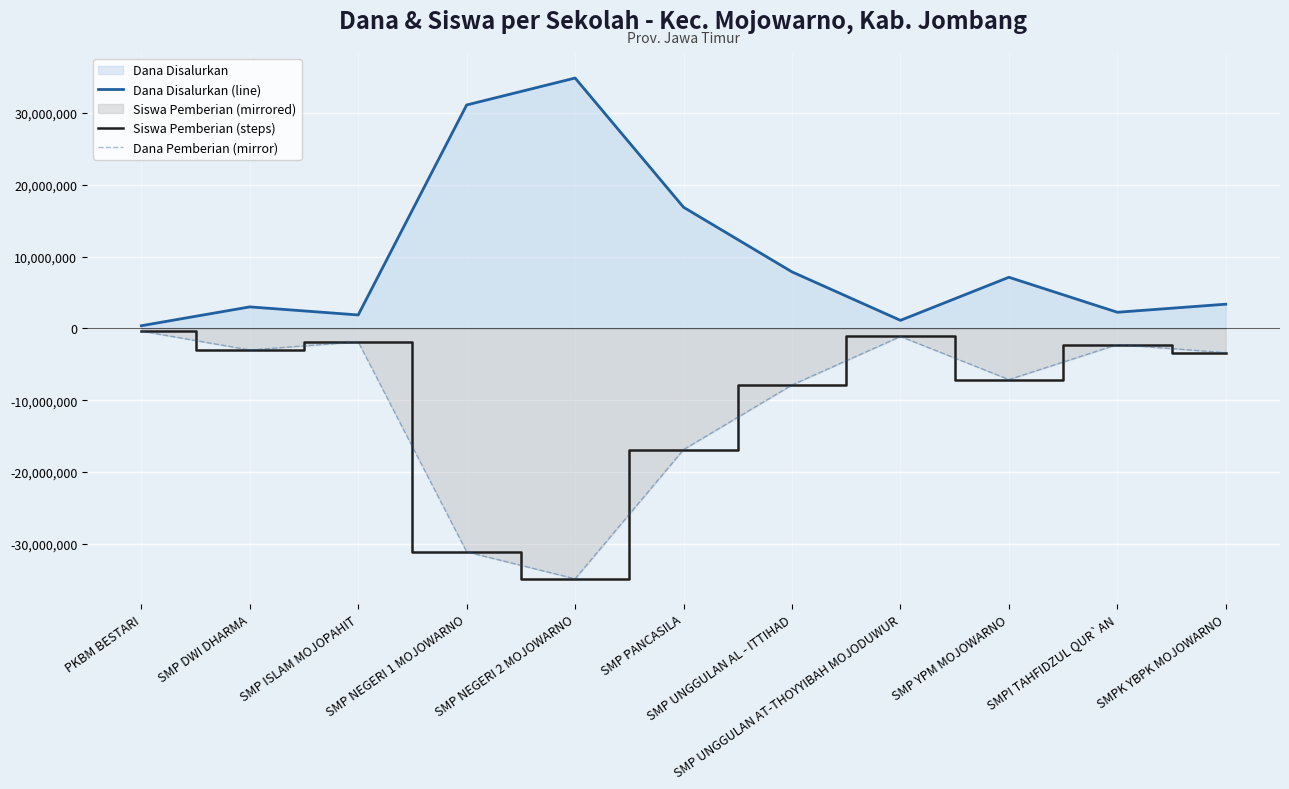

At which category does Dana Pemberian (mirror) reach its first local peak?

SMP ISLAM MOJOPAHIT